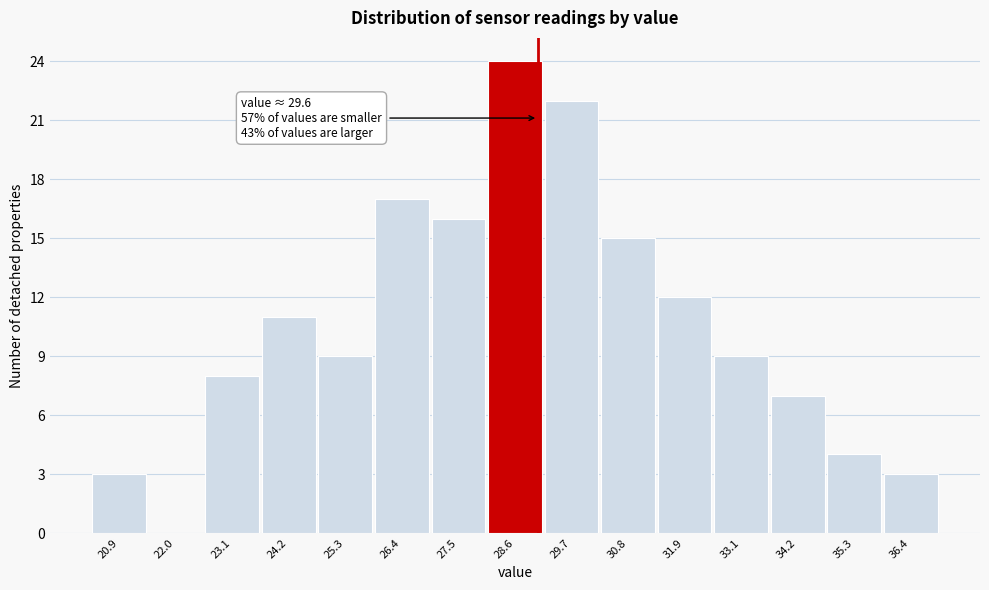

Reading left to right, transcribe all the data shown in this chart.

20.9=3	22.0=0	23.1=8	24.2=11	25.3=9	26.4=17	27.5=16	28.6=24	29.7=22	30.8=15	31.9=12	33.1=9	34.2=7	35.3=4	36.4=3